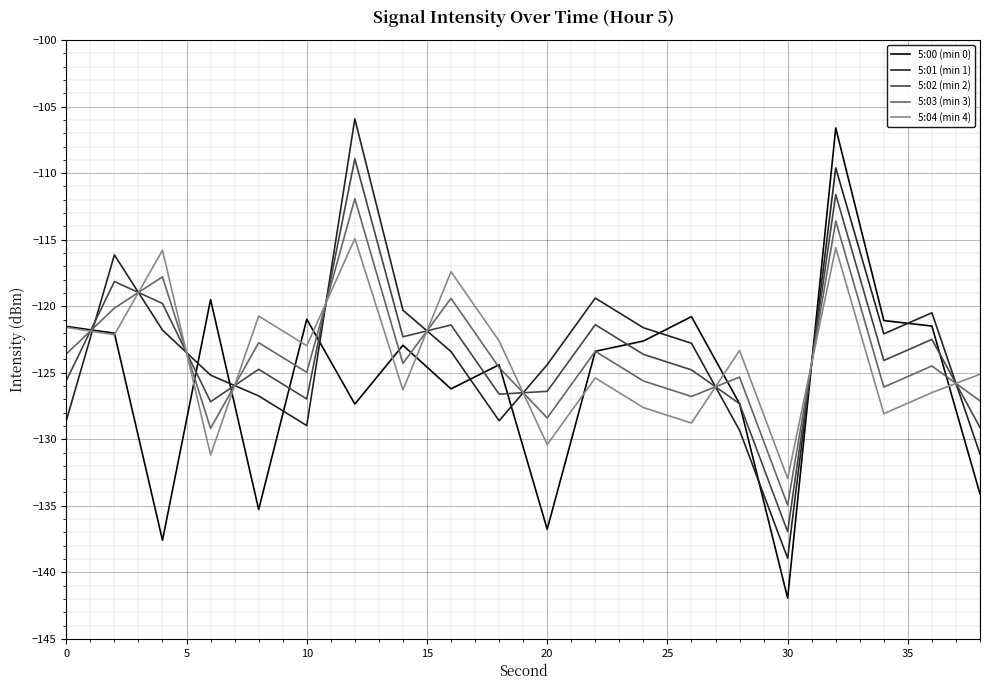

How many intersections are there between 5:04 (min 4) and 5:03 (min 3)?

10